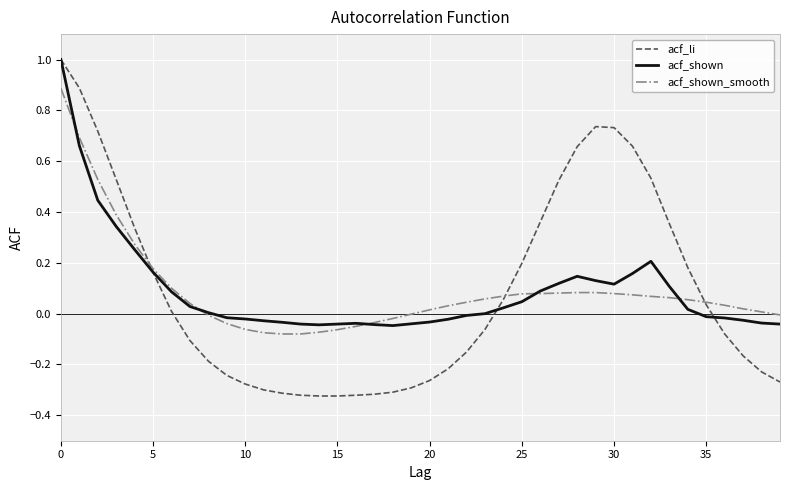

List the series in order of their overall mean, lowest first.

acf_shown, acf_shown_smooth, acf_li